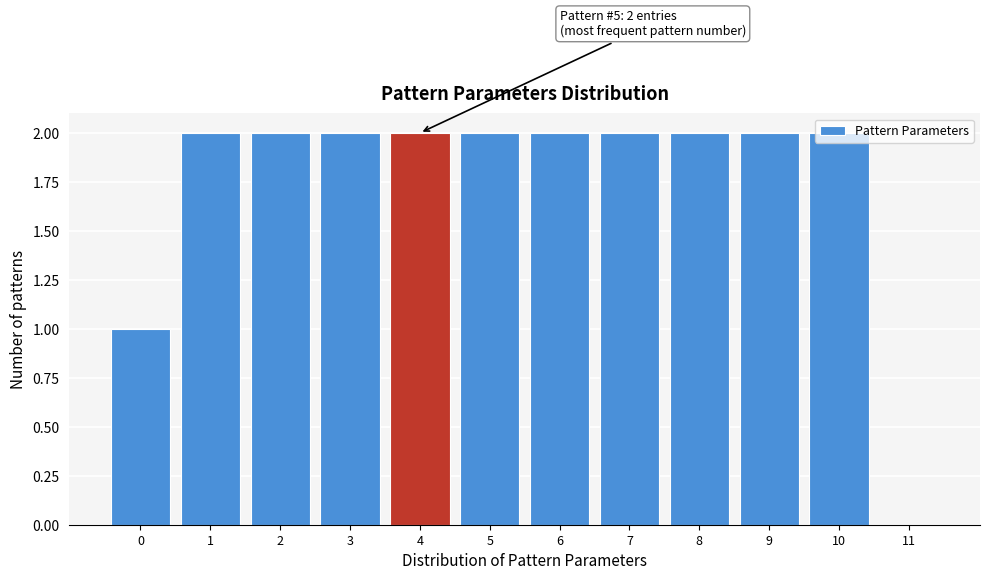

Is it true that the value at 11 is 0?

True